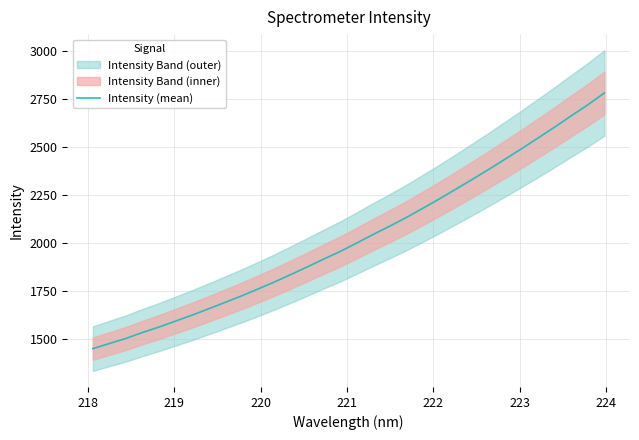

How many lines are shown in the chart?

1